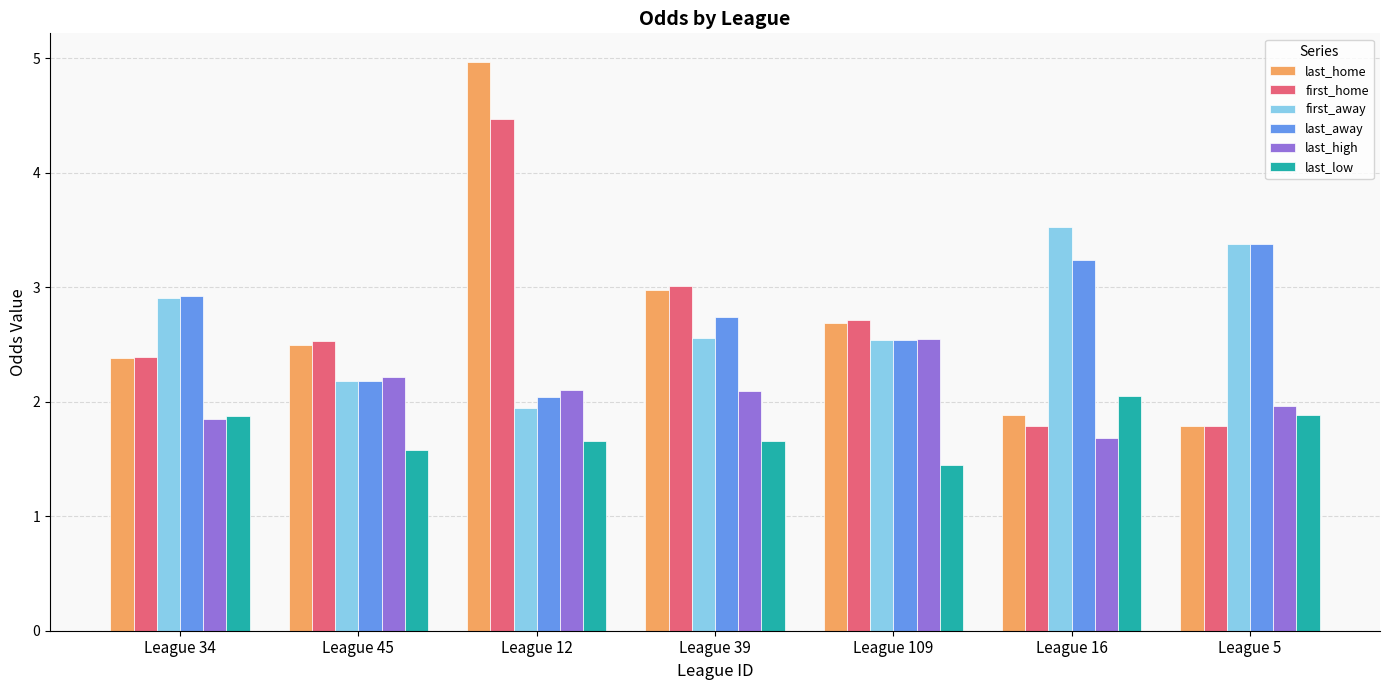

What are all the series names shown in the legend?

last_home, first_home, first_away, last_away, last_high, last_low